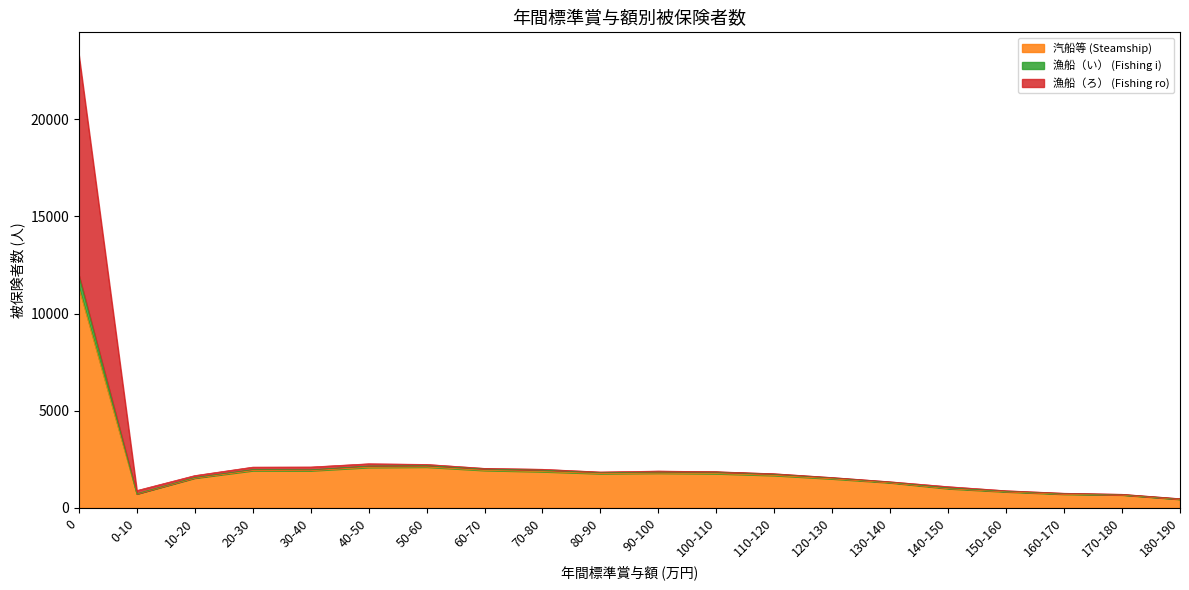

Between 50-60 and 0-10, which is larger?

50-60